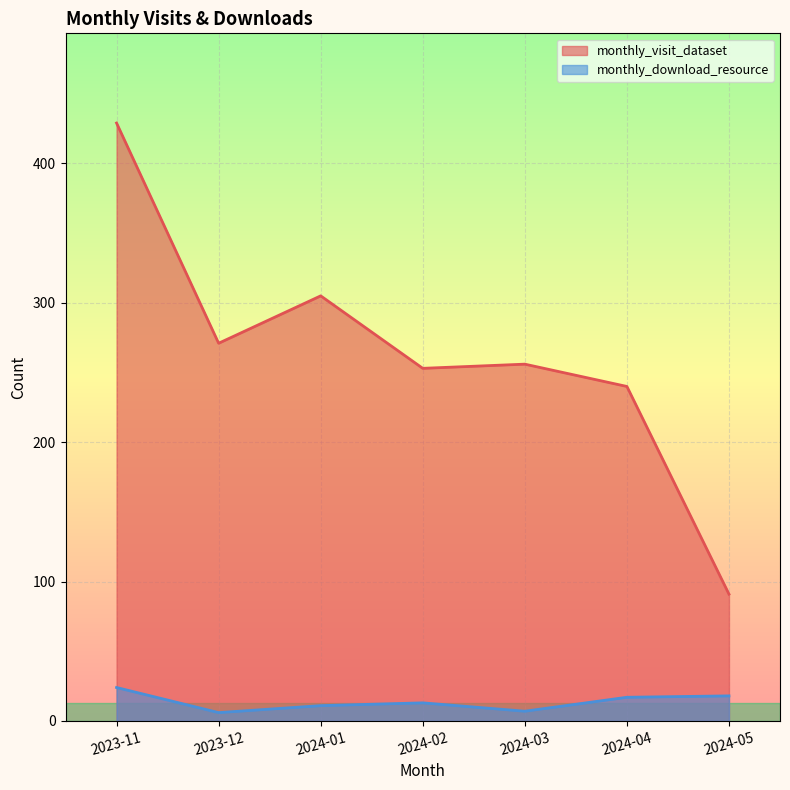

True or false: monthly_download_resource has a value of 2 at 2023-12.

False